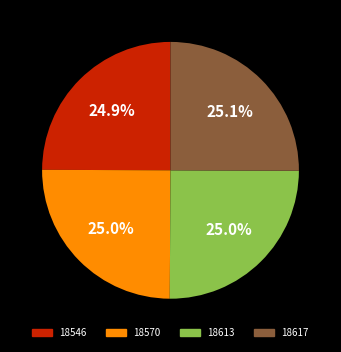

Is 18617 the majority of the pie?

No